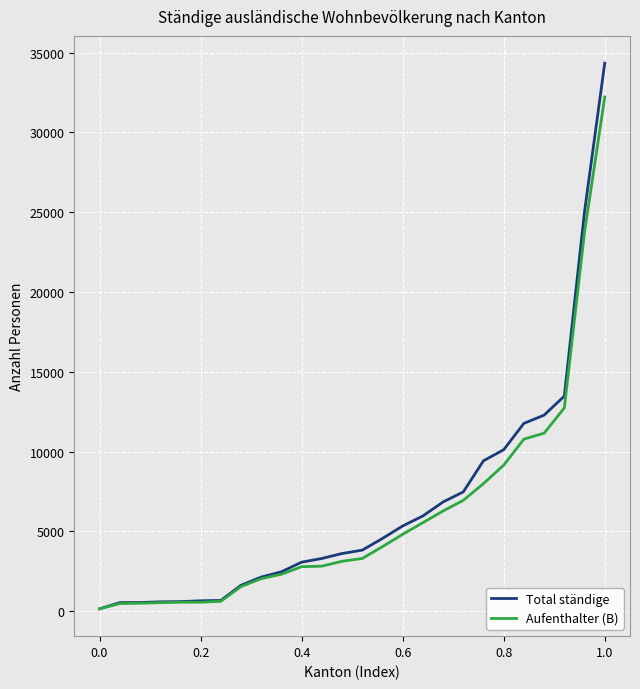

List the series in order of their peak value, lowest first.

Aufenthalter (B), Total ständige